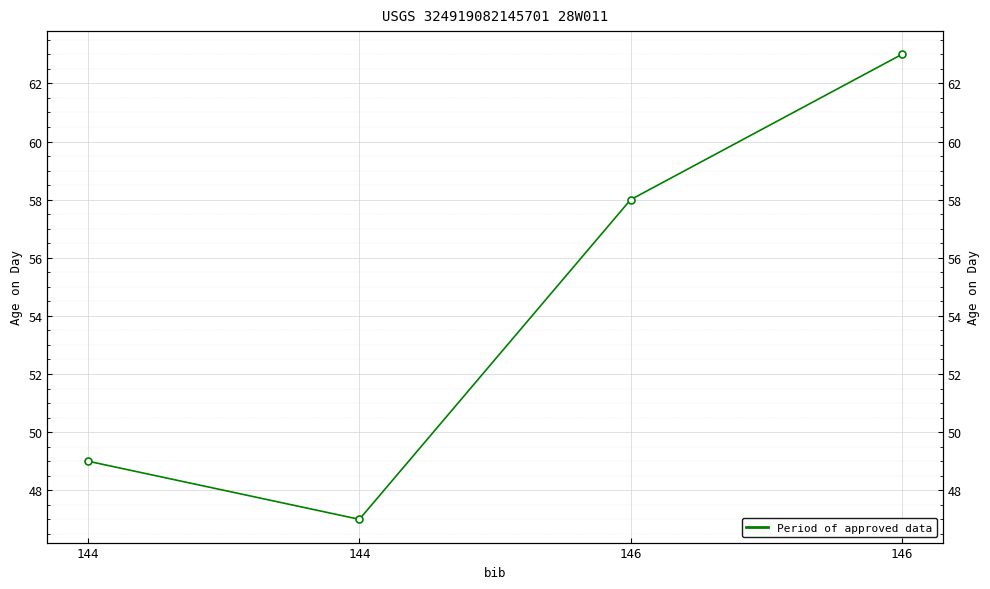

What is the change in value from 144 to 146?

+11